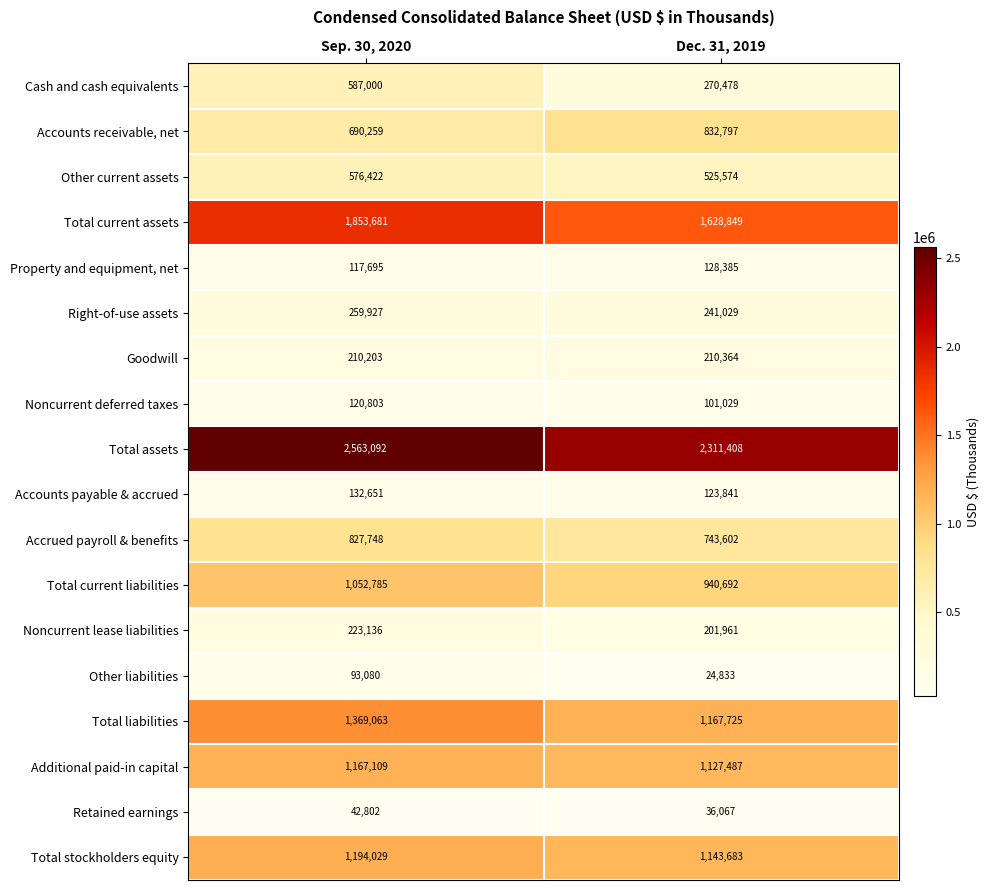

The Other liabilities series shows 93080 at Sep. 30, 2020. True or false?

True